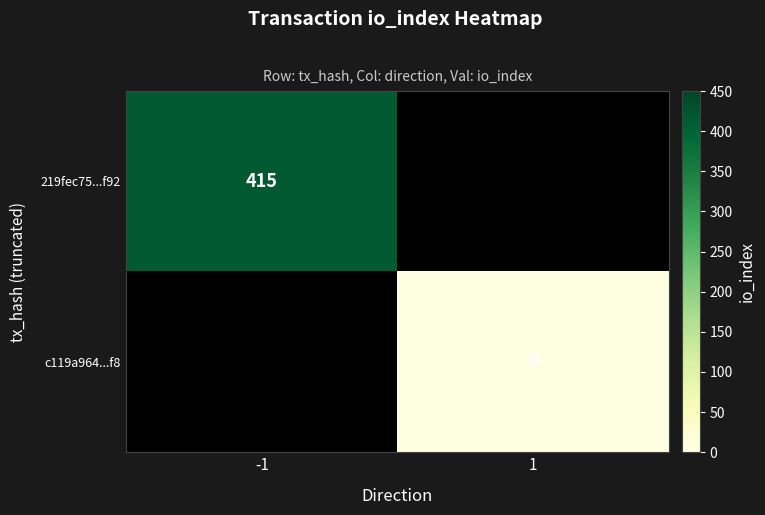

The c119a964...f8 series shows 2 at 1. True or false?

False